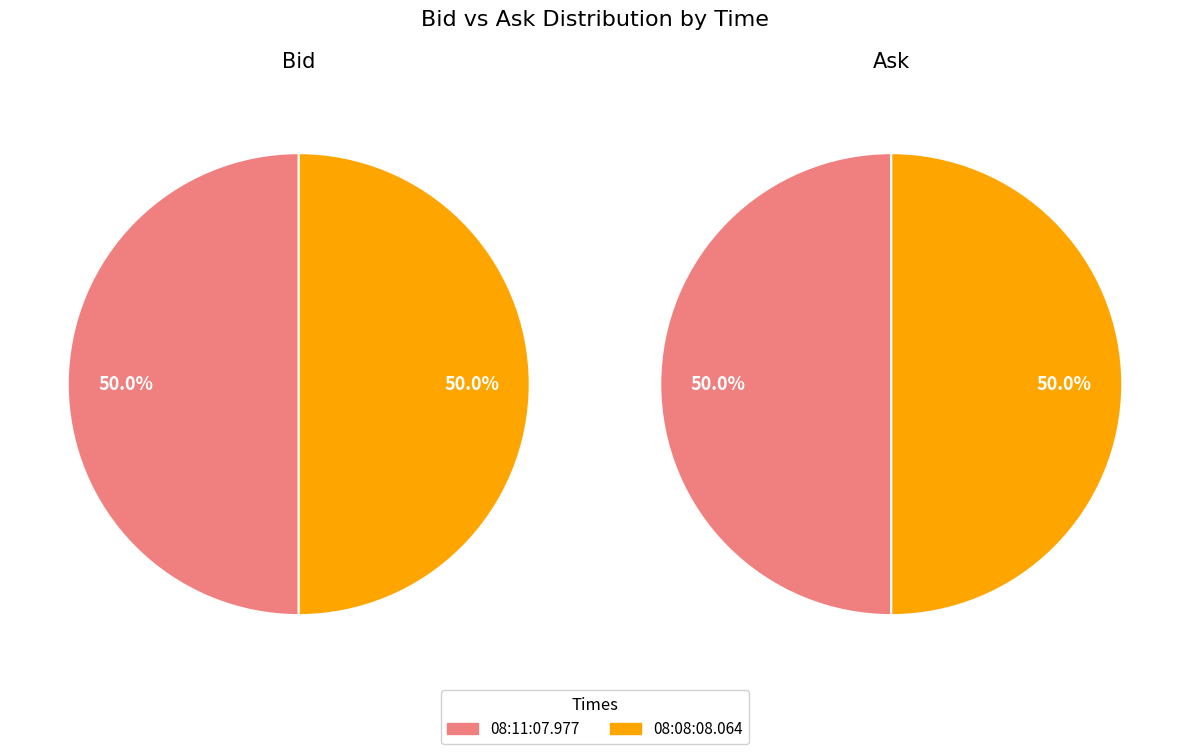

At 08:11:07.977, list the series in order from smallest to largest.

Bid, Ask